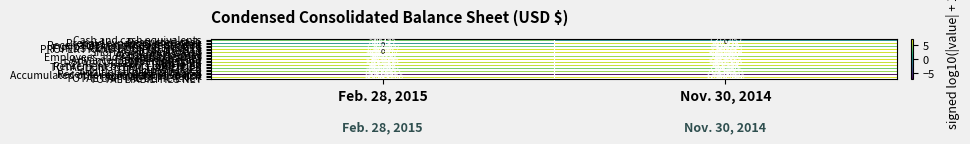

Rank the categories by FUNDS RETIREMENT BENEFITS value from highest to lowest.

Nov. 30, 2014, Feb. 28, 2015